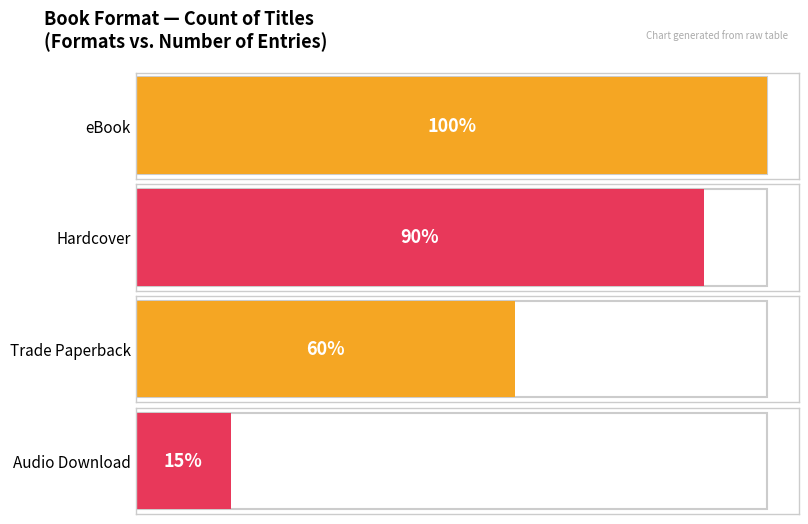

At which category does the chart reach its minimum across all series?

Audio Download